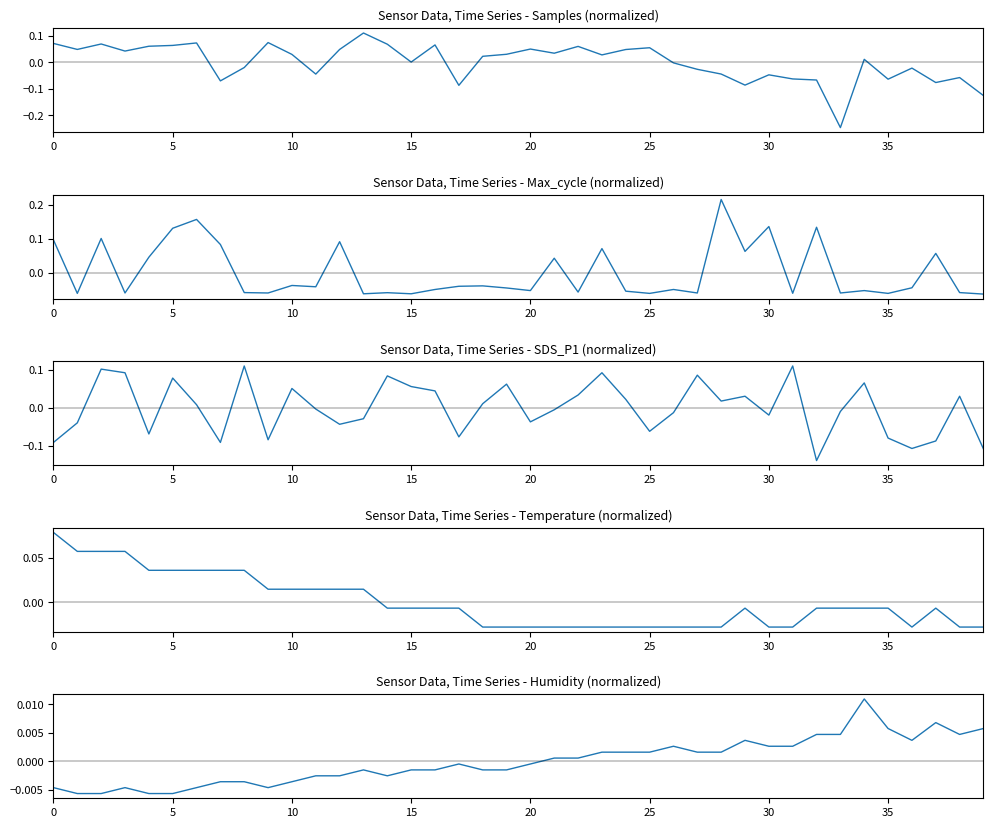

Is it true that Temp equals 0.1 at 10?

False